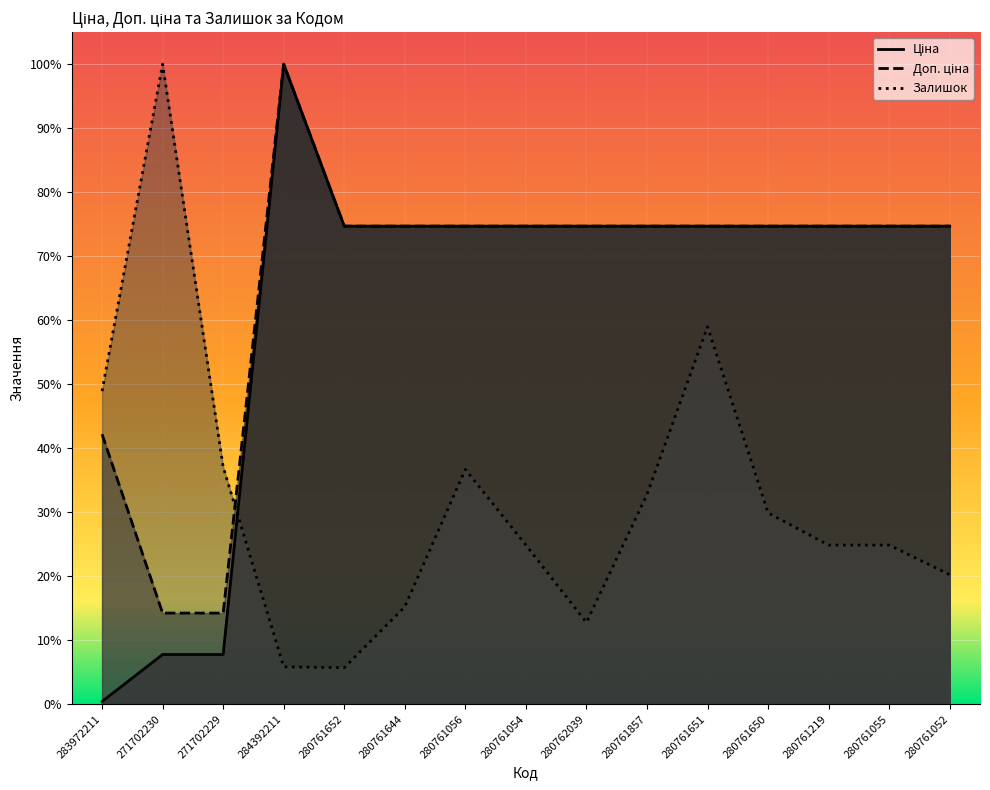

List the labels in order of Доп. ціна value, largest first.

284392211, 280761652, 280761644, 280761056, 280761054, 280762039, 280761857, 280761651, 280761650, 280761219, 280761055, 280761052, 283972211, 271702230, 271702229